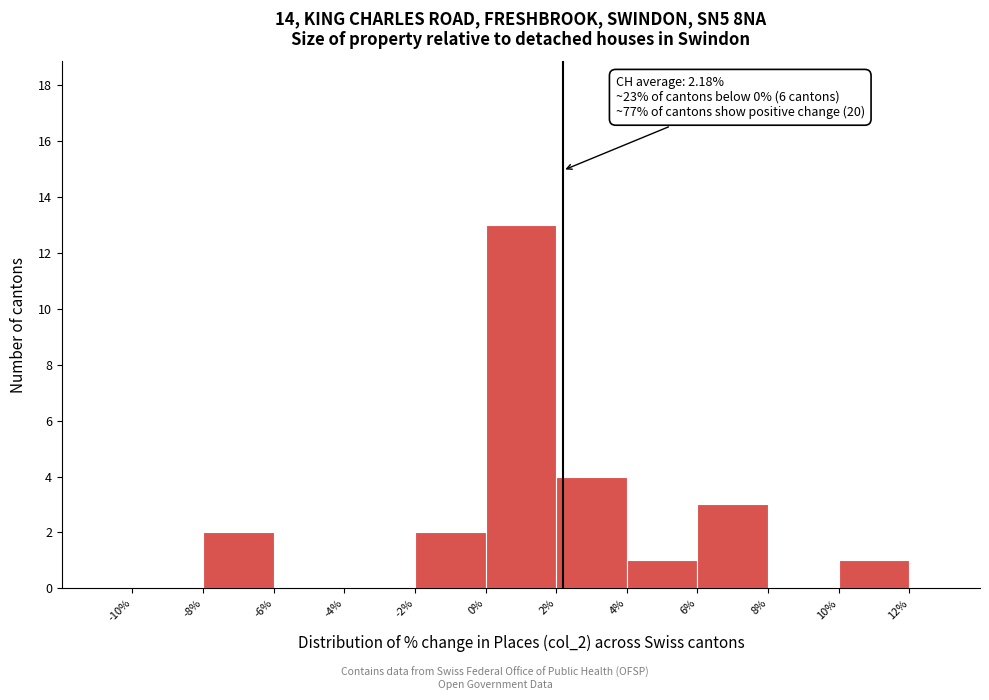

Which range on the x-axis has the tallest bar?

0% to 2%